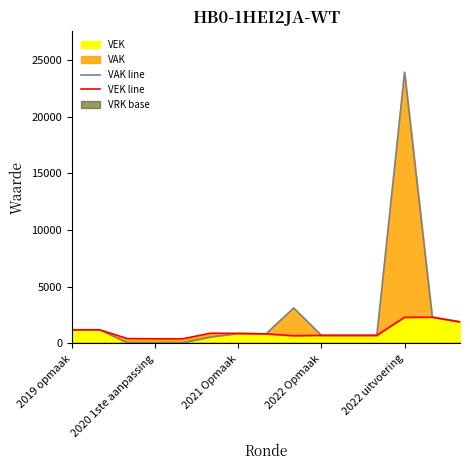

What is the sum of all VEK line values?

15636